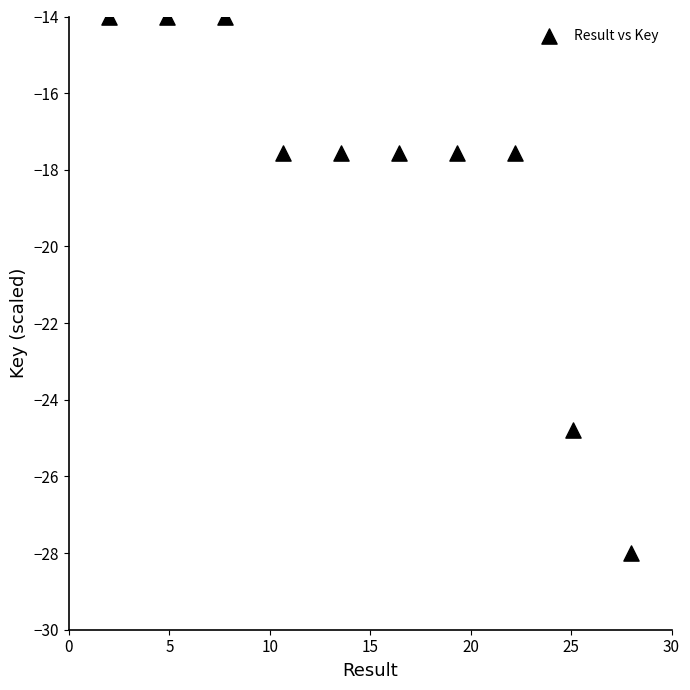

What is the average X value?

15.0